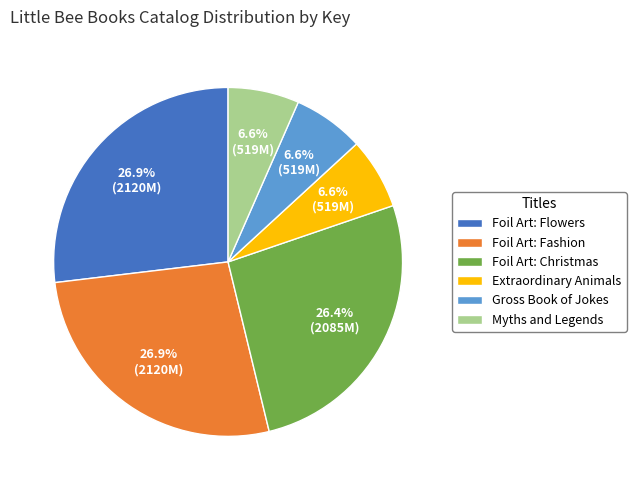

To the nearest percent, what is the difference between the largest and smallest slice percentages?

20%